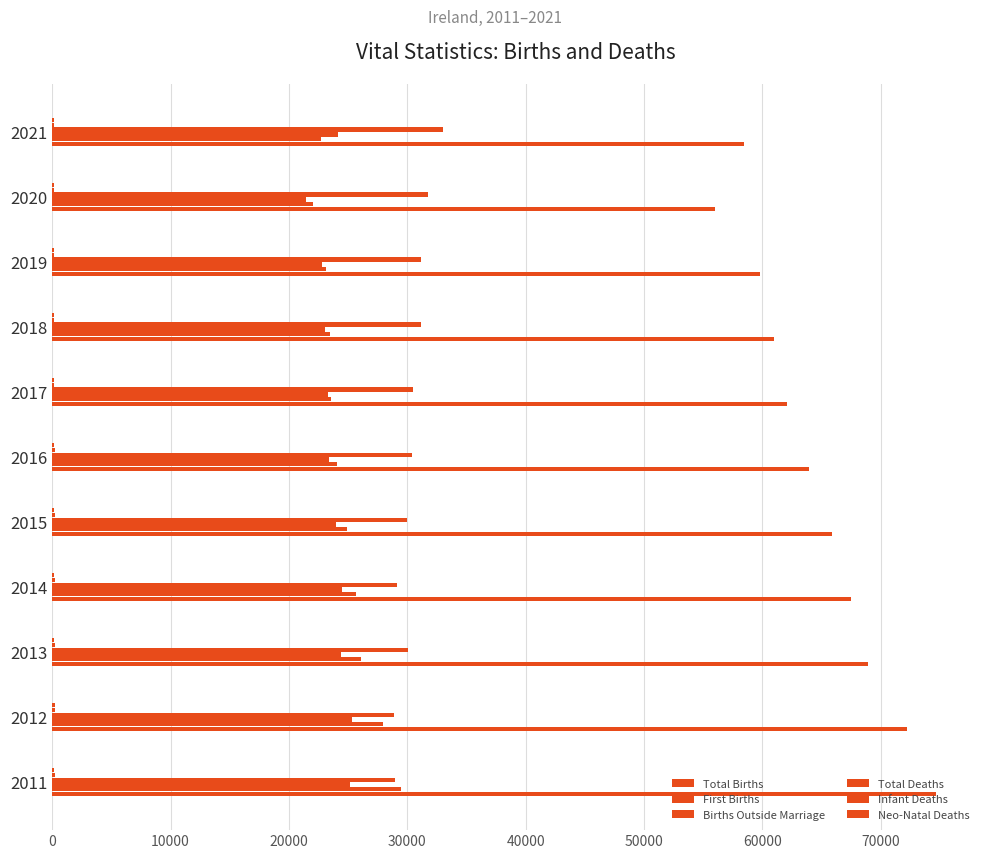

How many distinct data groups are displayed?

6